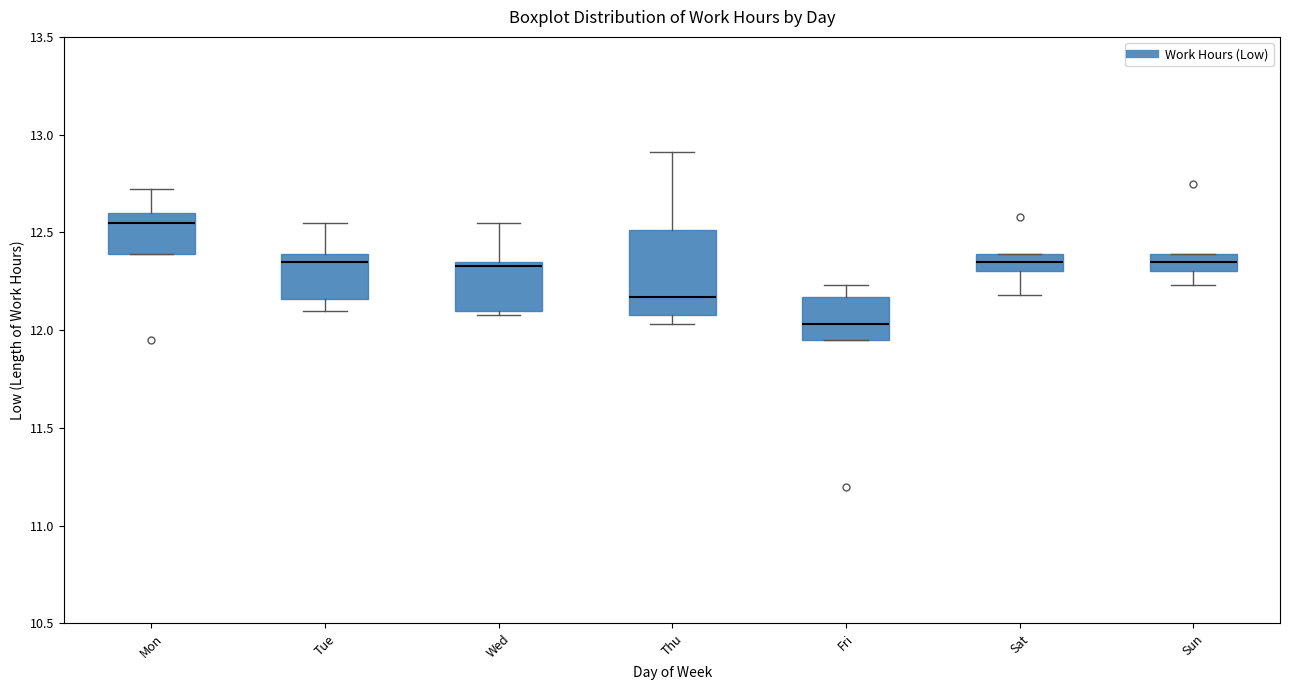

Reading left to right, transcribe this box plot: for each box, give where its median line is, the range the box spans, and where its two whiskers end, as read against the y-axis. The values are not printed on the chart, so give them approximately, as read against the axis.

Mon: median 12.55, box 12.40 to 12.60, whiskers 12.40 to 12.70
Tue: median 12.35, box 12.15 to 12.40, whiskers 12.10 to 12.55
Wed: median 12.35 (just below the box's upper edge), box 12.10 to 12.35, whiskers 12.10 (just below the box's lower edge) to 12.55
Thu: median 12.15, box 12.10 to 12.50, whiskers 12.05 to 12.90
Fri: median 12.05, box 11.95 to 12.15, whiskers 11.95 to 12.25
Sat: median 12.35, box 12.30 to 12.40, whiskers 12.20 to 12.40
Sun: median 12.35, box 12.30 to 12.40, whiskers 12.25 to 12.40